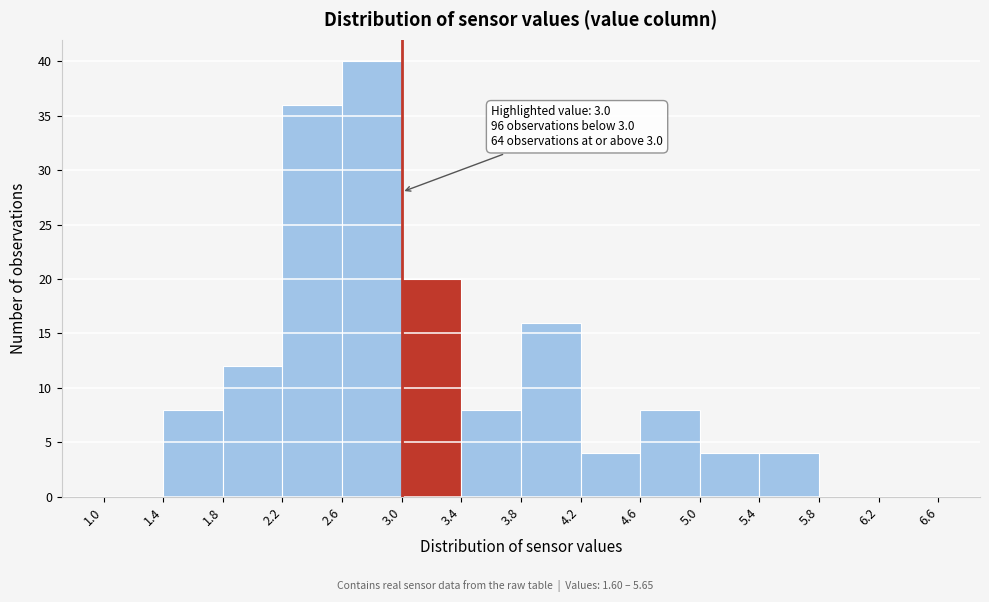

Which range on the x-axis has the tallest bar?

2.6 to 3.0